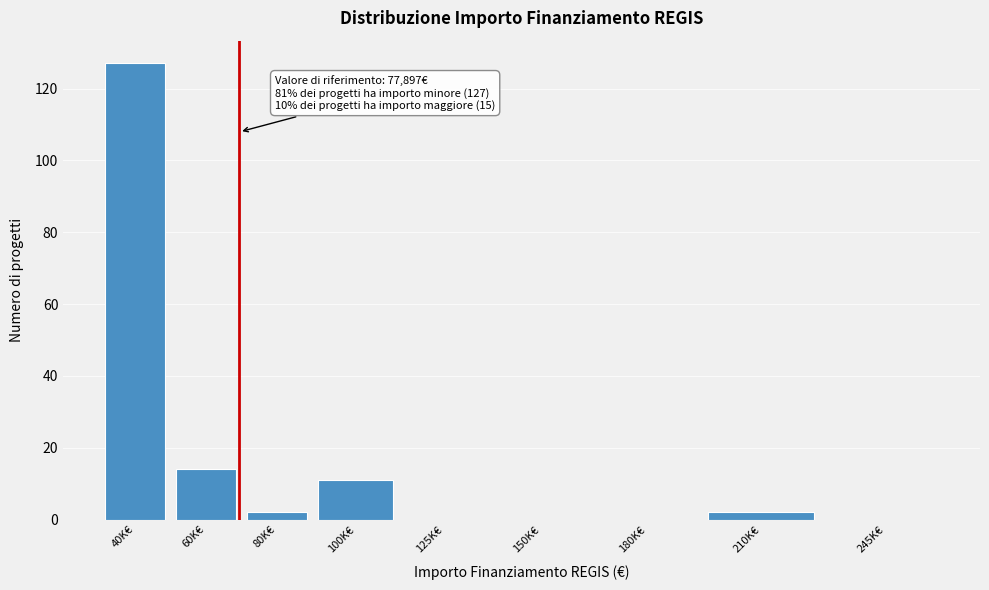

Reading right to left, list all the values displayed in this chart.

245K€=0	210K€=2	180K€=0	150K€=0	125K€=0	100K€=11	80K€=2	60K€=14	40K€=127